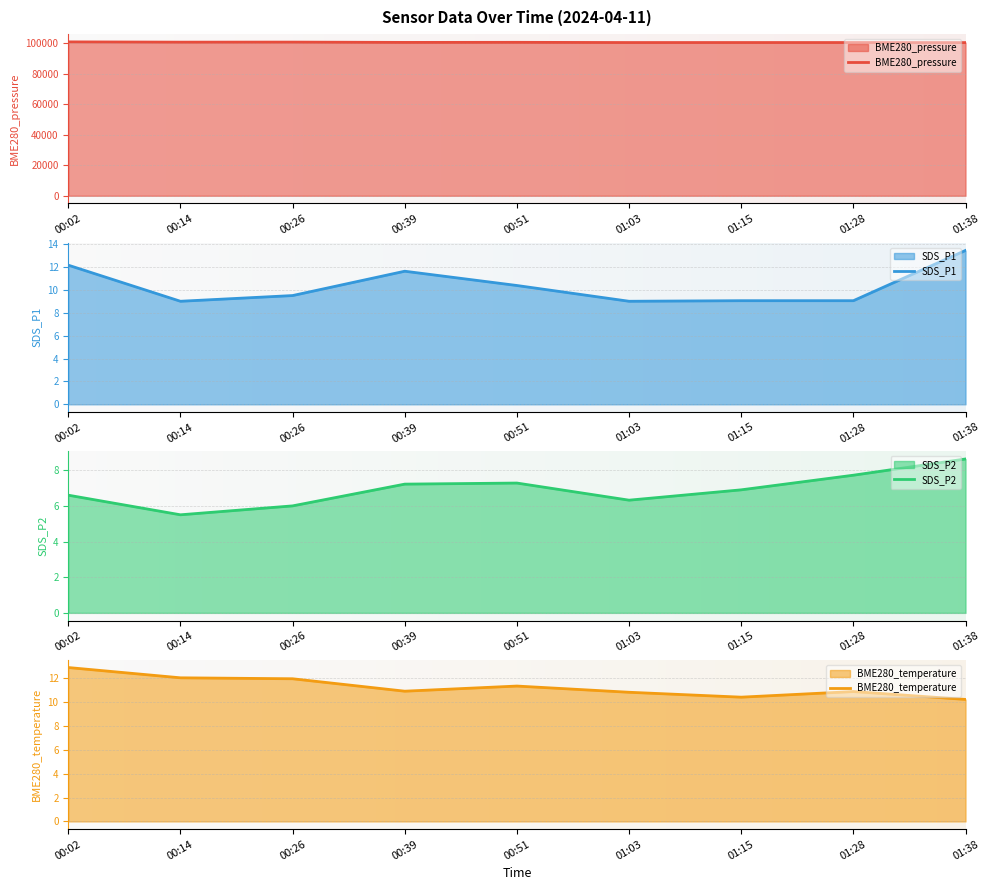

What is the sum of the SDS_P1 values at 01:03 and 00:14?

18.0